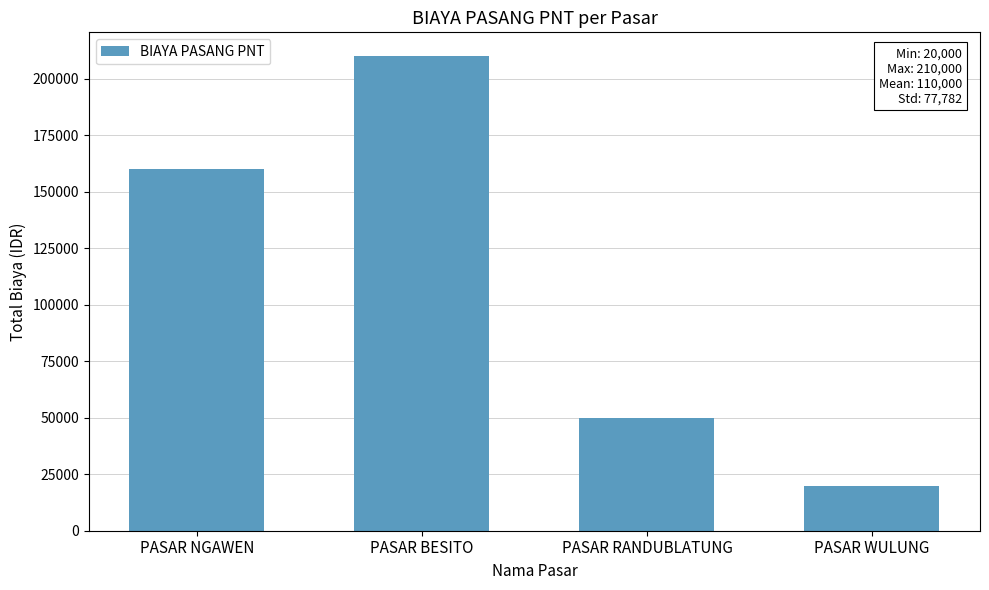

List the labels in order of value, smallest first.

PASAR WULUNG, PASAR RANDUBLATUNG, PASAR NGAWEN, PASAR BESITO